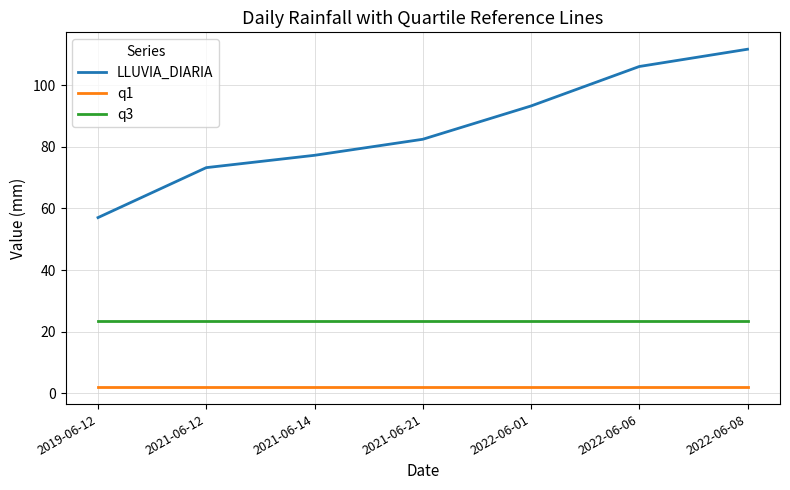

What is the lowest value of the q3 series?

23.6